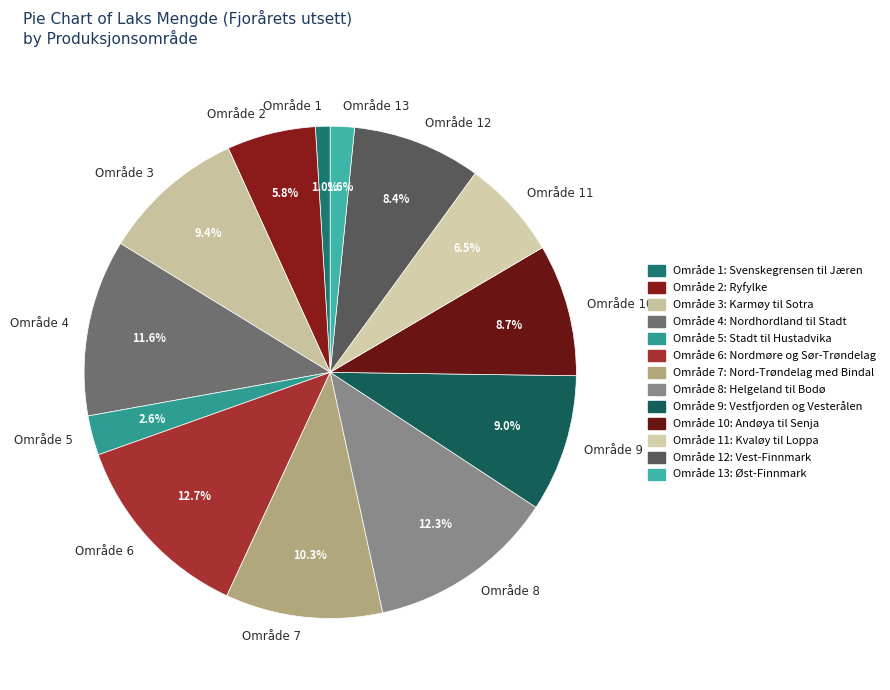

To the nearest percent, what is the average slice percentage?

8%